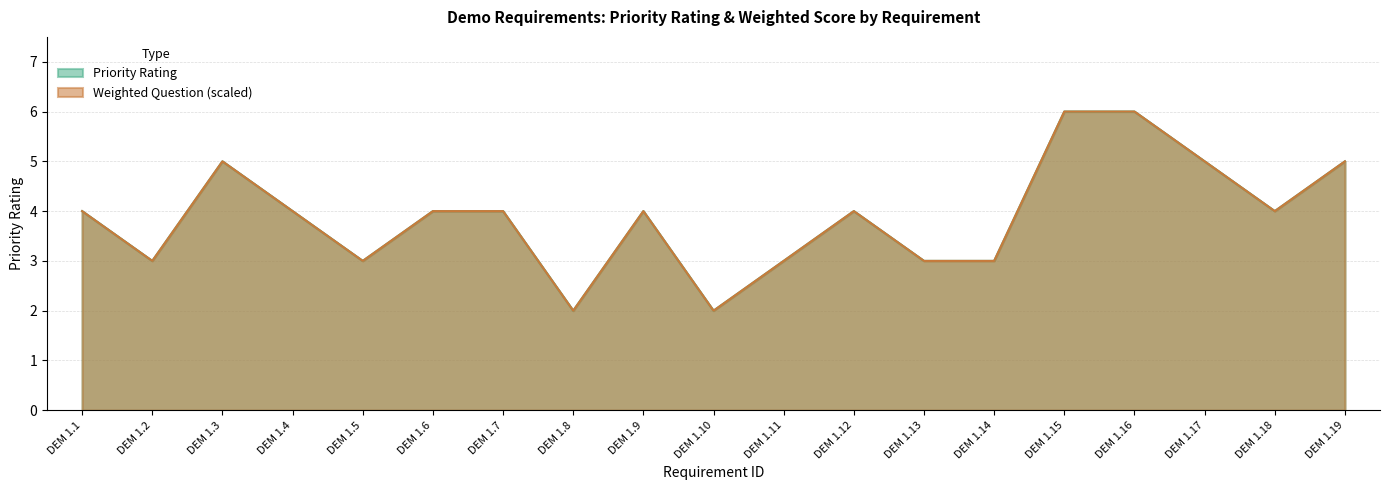

Rank the series by their maximum value, from highest to lowest.

Priority Rating, Weighted Question